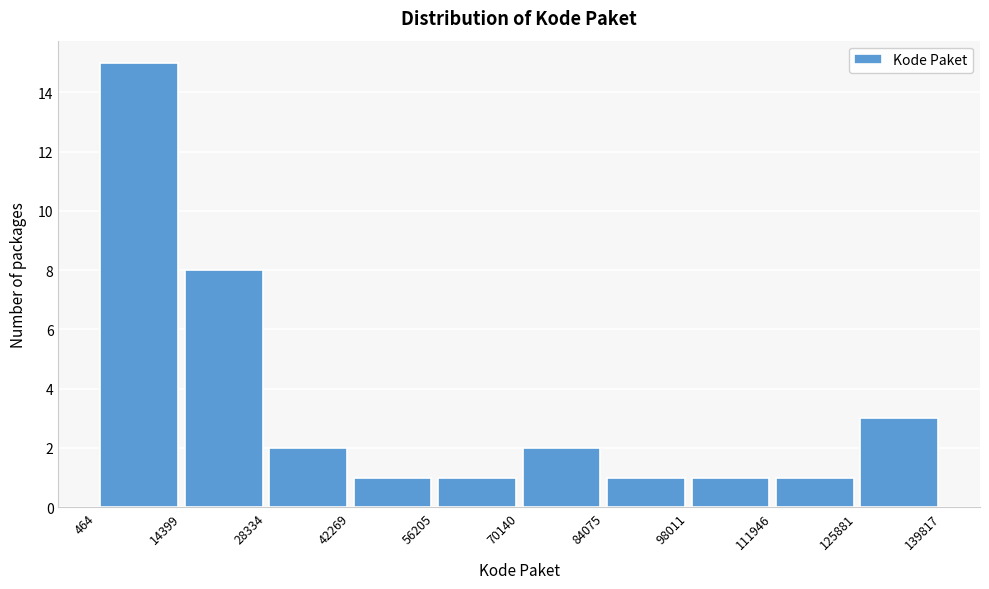

Reading left to right, list every bar in this chart as the range it spans on the x-axis followed by its height. The values are not printed on the chart, so give them approximately, as read against the axis.

464 to 14399: 15
14399 to 28334: 8
28334 to 42269: 2
42269 to 56205: 1
56205 to 70140: 1
70140 to 84075: 2
84075 to 98011: 1
98011 to 111946: 1
111946 to 125881: 1
125881 to 139817: 3